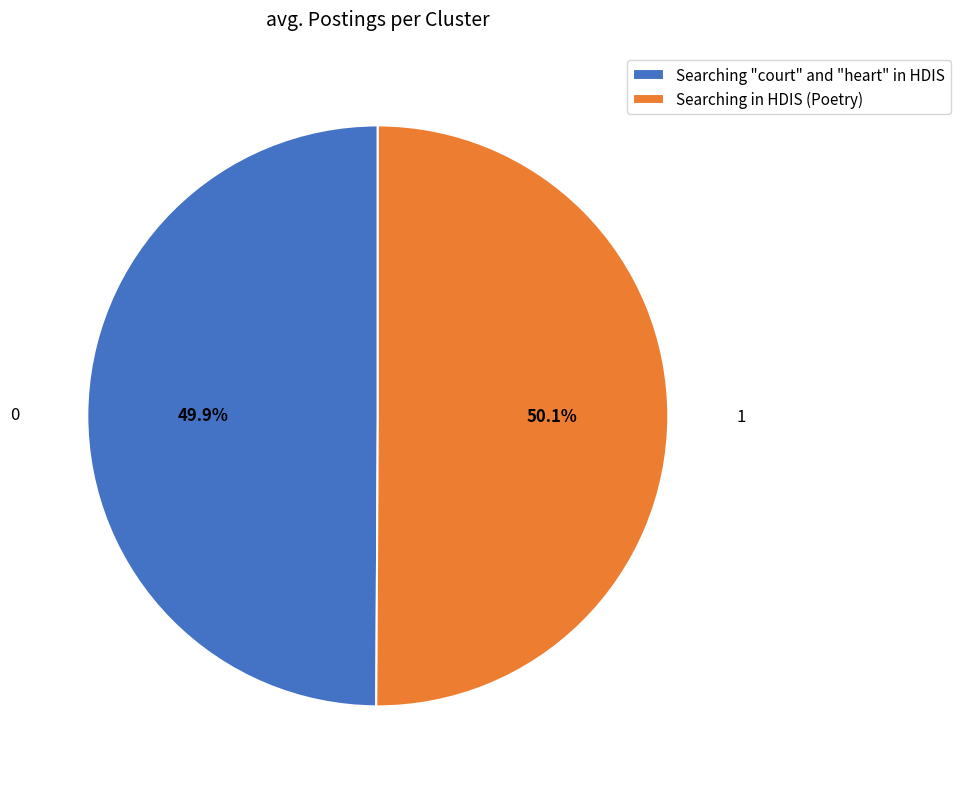

Is it true that Searching in HDIS (Poetry) is 50% of the pie?

True